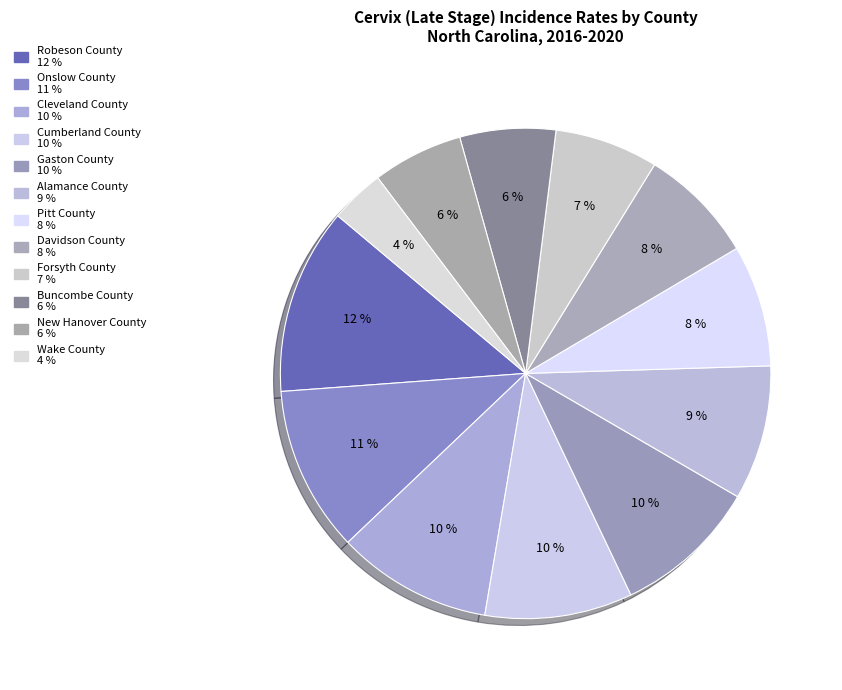

How many slices are in this pie chart?

12